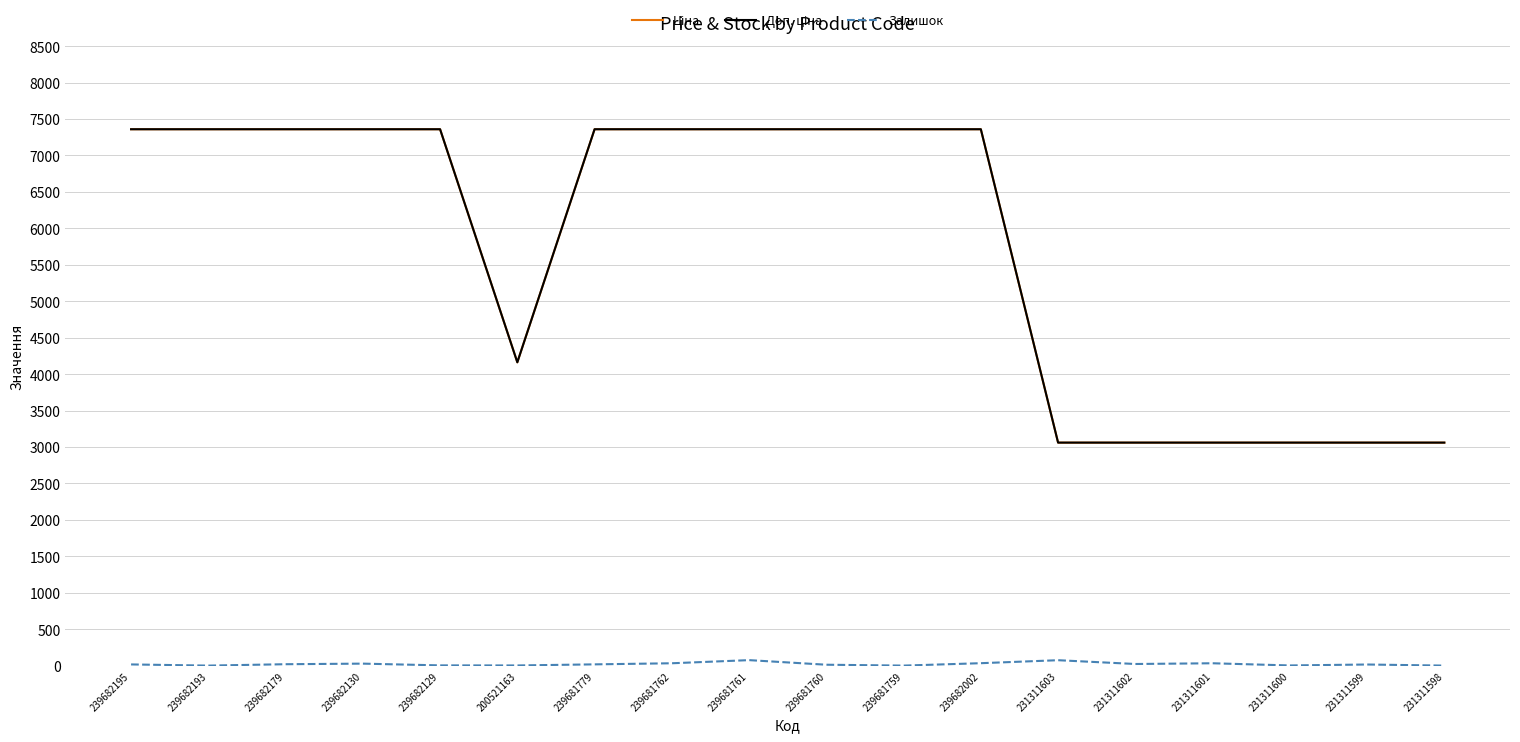

How many lines are shown in the chart?

3